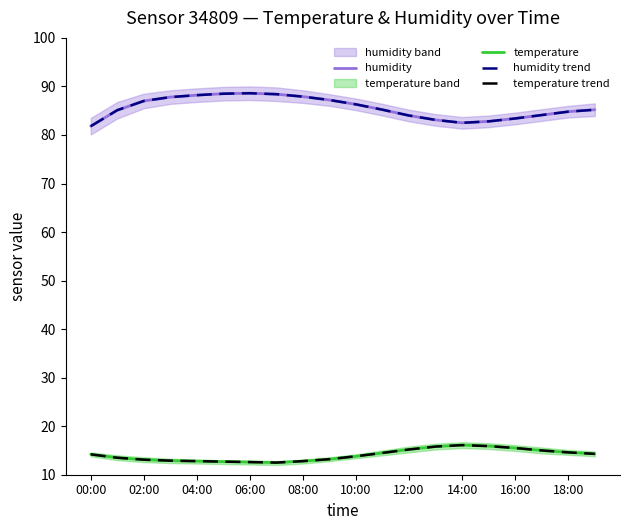

At how many categories does at least one series exceed 79?

20